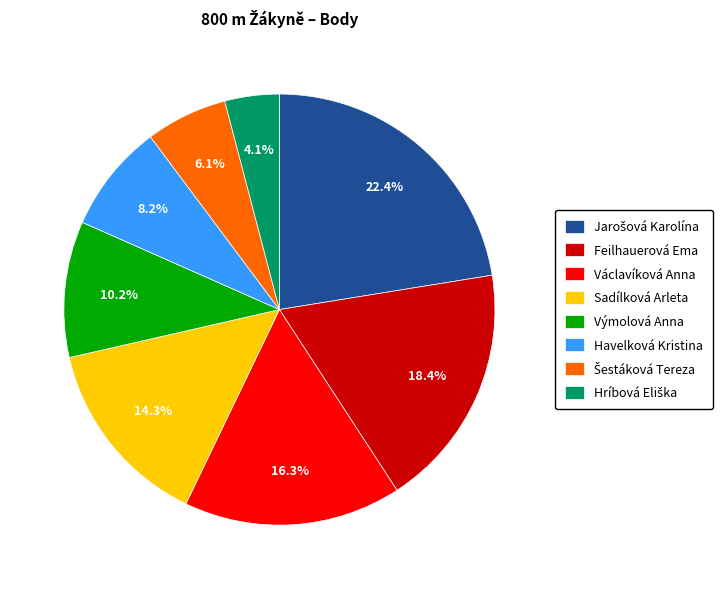

Does Feilhauerová Ema account for over 50% of the chart?

No